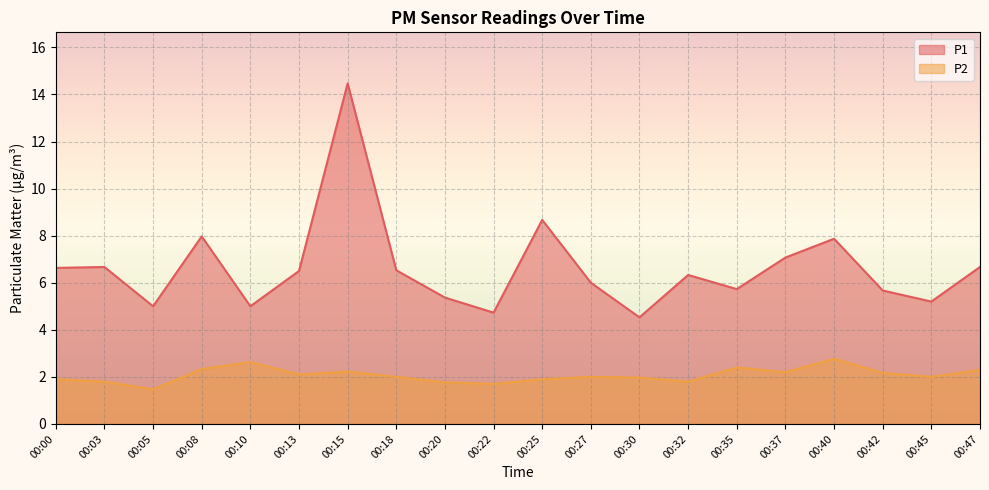

True or false: P2 and P1 cross at least once.

False